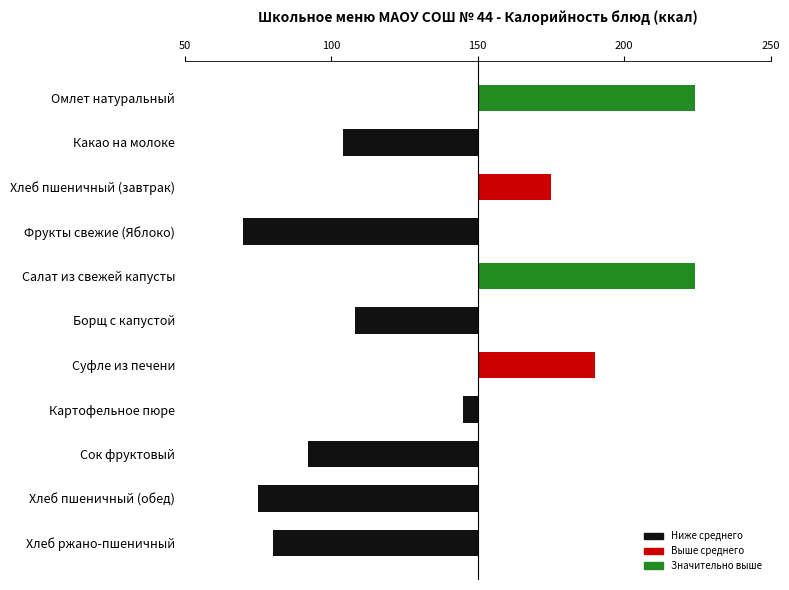

Are the bars grouped side by side (vs. stacked)?

No